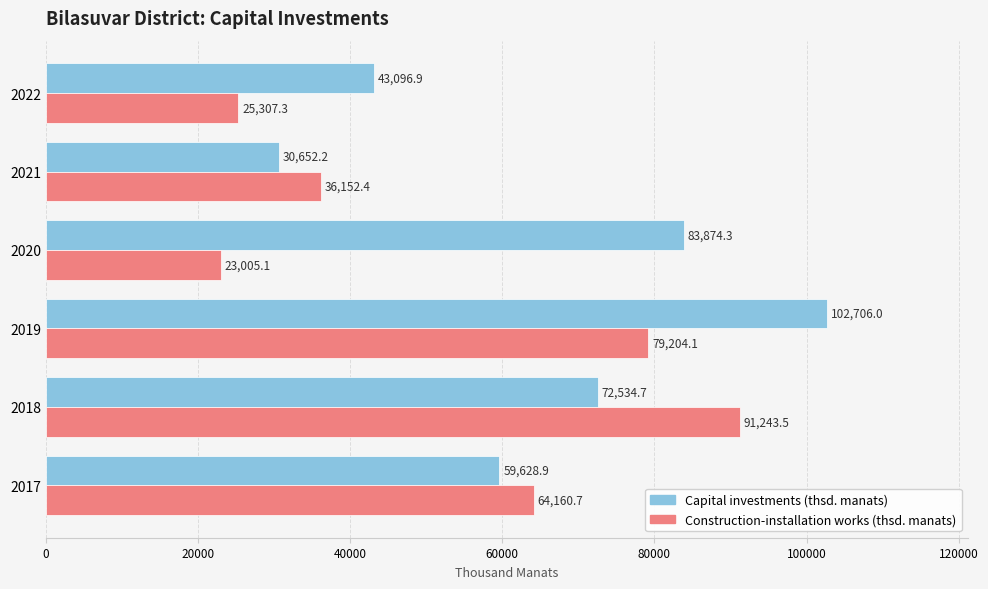

What is the sum of all Construction-installation works (thsd. manats) values?

319073.1